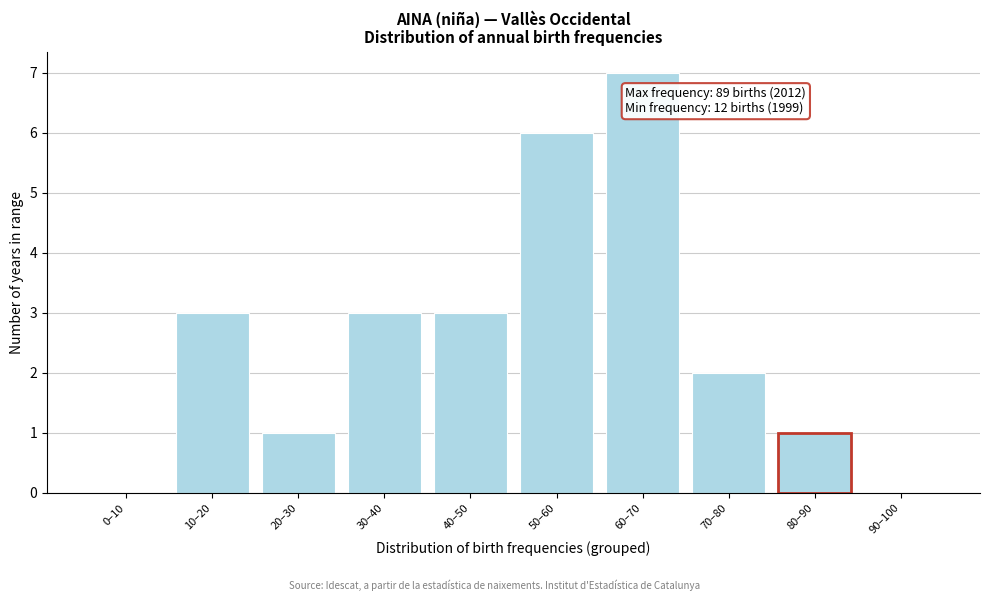

Reading left to right, list all the values displayed in this chart.

0–10=0	10–20=3	20–30=1	30–40=3	40–50=3	50–60=6	60–70=7	70–80=2	80–90=1	90–100=0